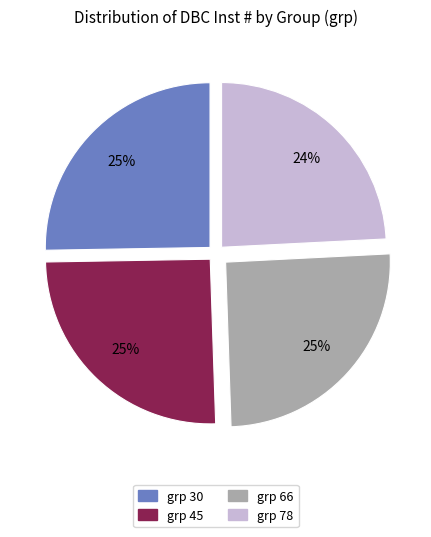

To the nearest percent, what is the average slice percentage?

25%